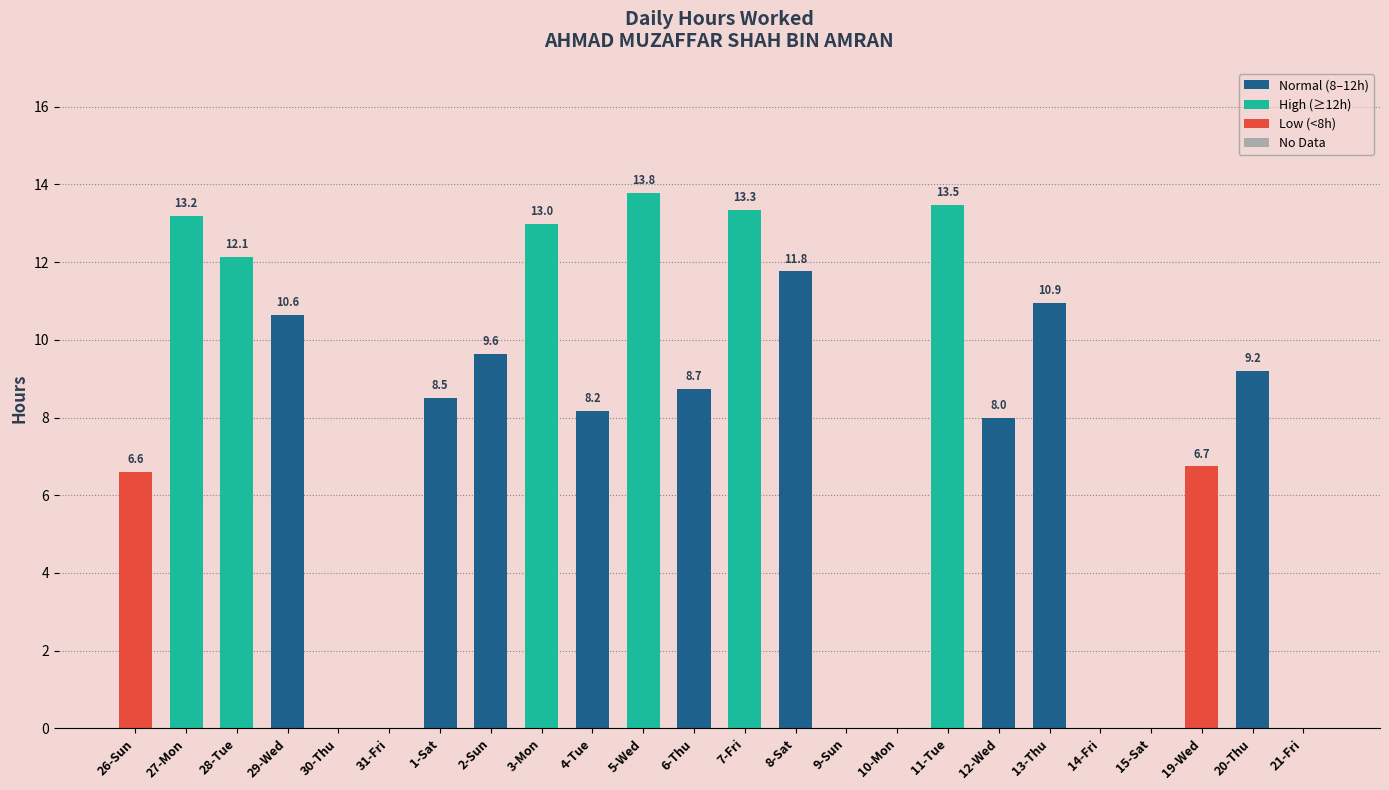

Does the chart contain any negative values?

No